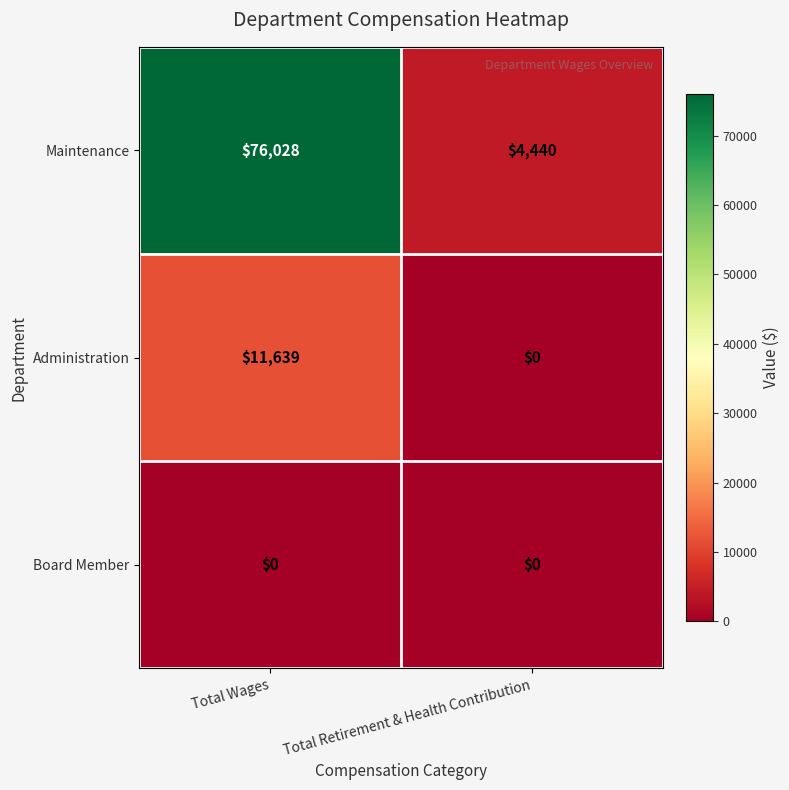

How many categories are shown in the chart?

2